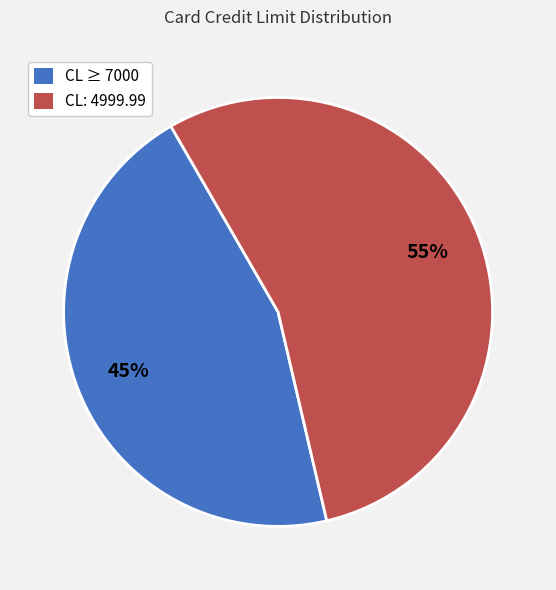

Is the sum of CL: 4999.99 and CL ≥ 7000 greater than half?

Yes